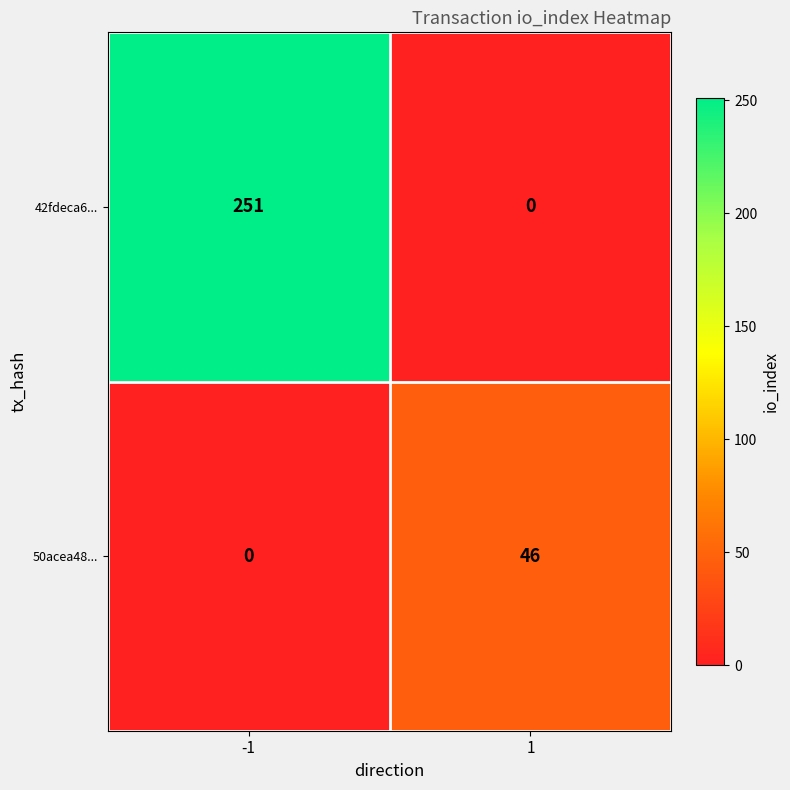

What is the spread (max minus min) of values at -1?

251